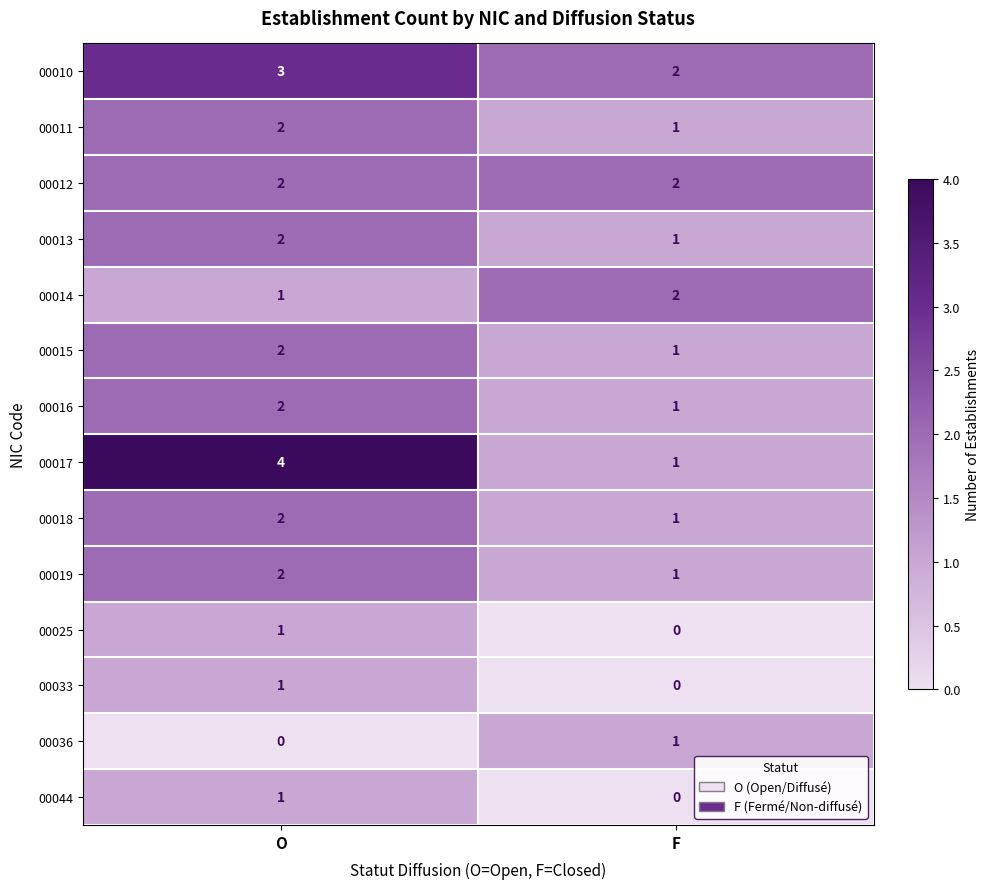

At which label is 00033 closest to 0?

F